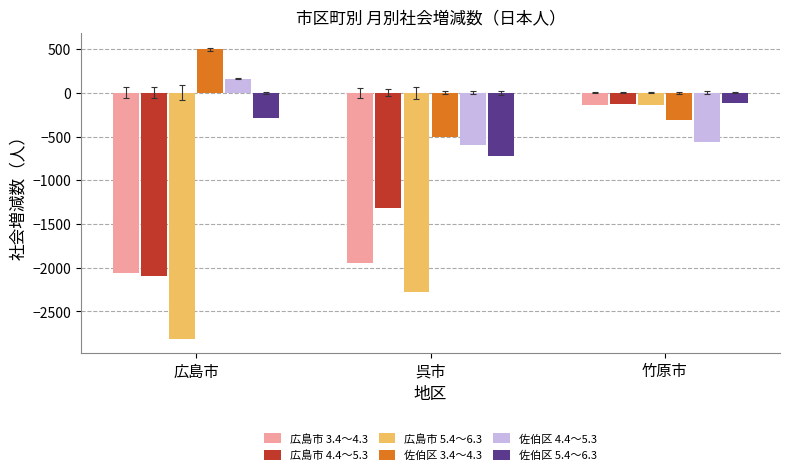

Reading left to right, list all the values displayed in this chart.

広島市 3.4～4.3: -2058	-1952	-141
広島市 4.4～5.3: -2096	-1321	-130
広島市 5.4～6.3: -2811	-2274	-136
佐伯区 3.4～4.3: 497	-508	-310
佐伯区 4.4～5.3: 161	-597	-565
佐伯区 5.4～6.3: -292	-728	-117